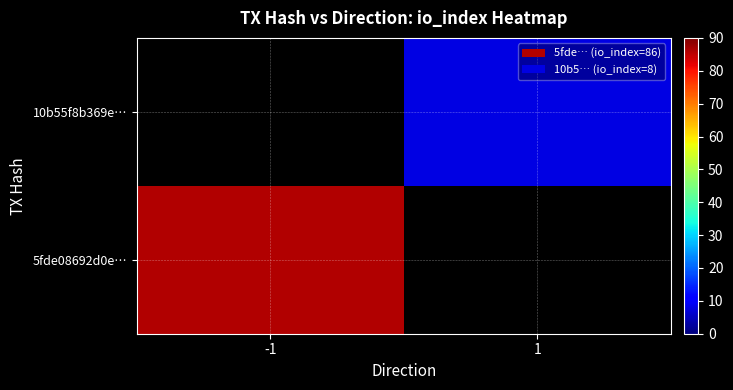

Between 1 and -1, which is larger?

-1